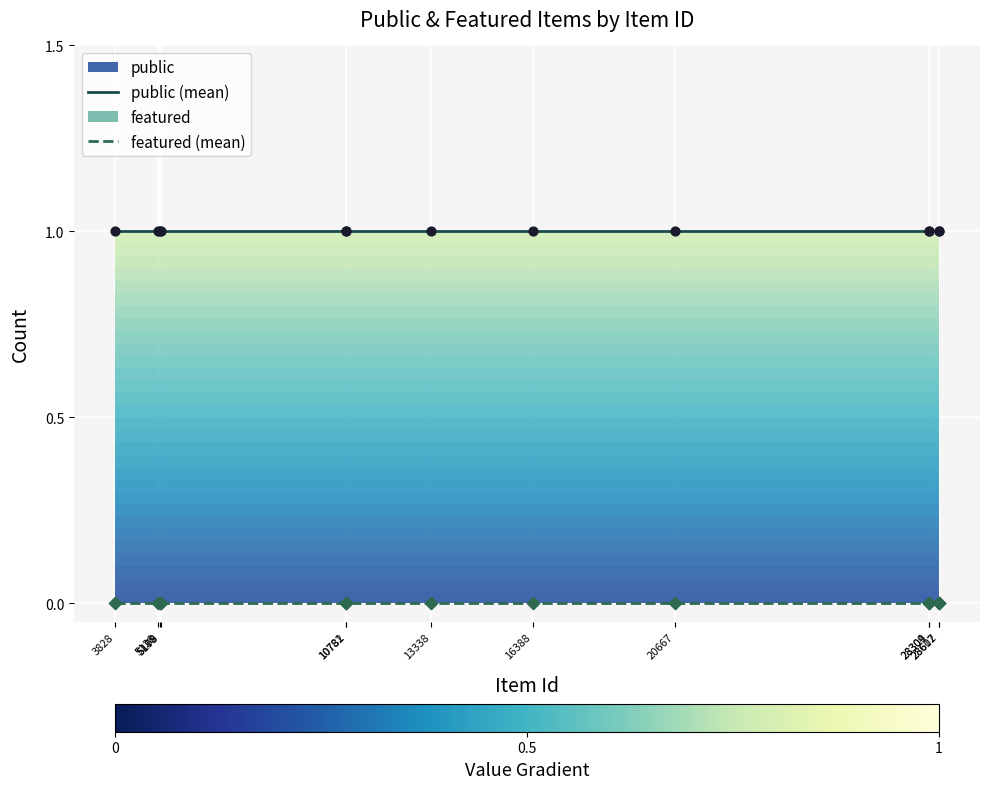

Rank the series by their maximum value, from highest to lowest.

public (mean), featured (mean)